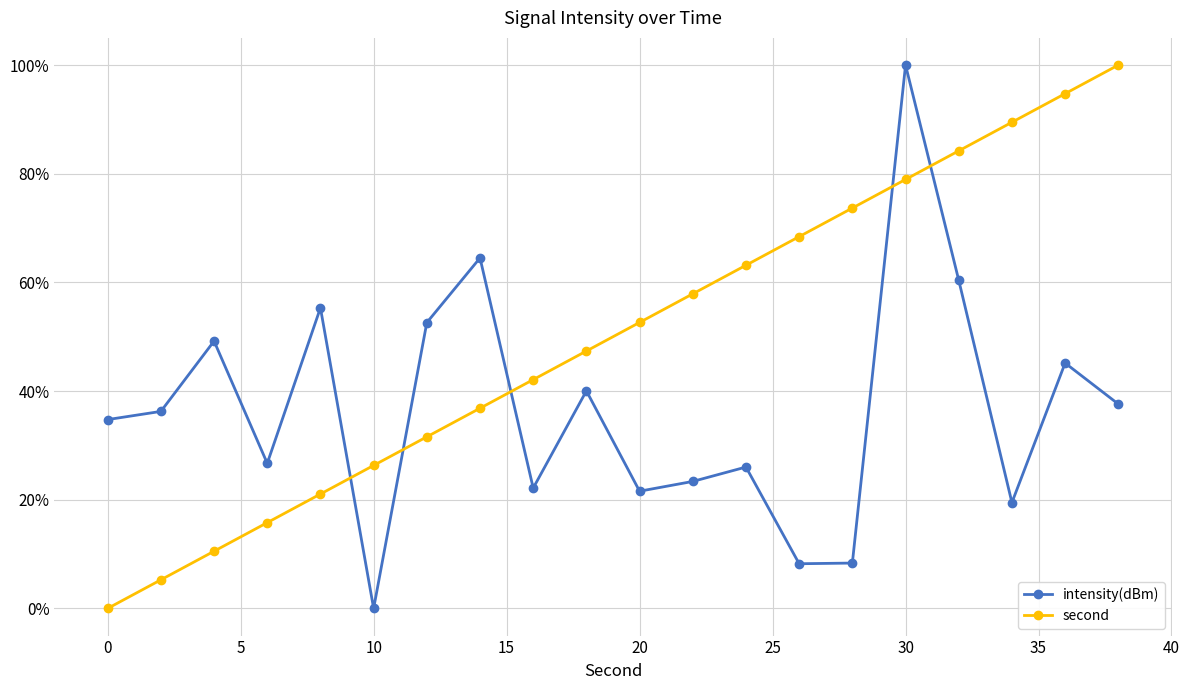

What are all the series names shown in the legend?

intensity(dBm), second